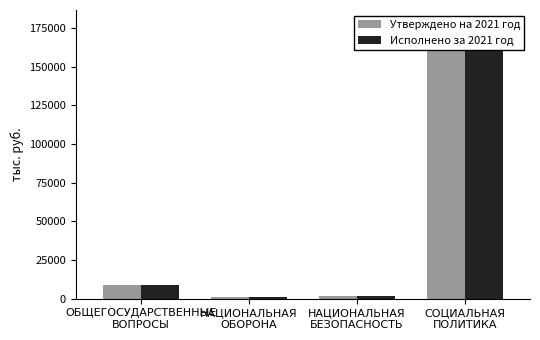

List the series in order of their overall mean, highest first.

Исполнено за 2021 год, Утверждено на 2021 год